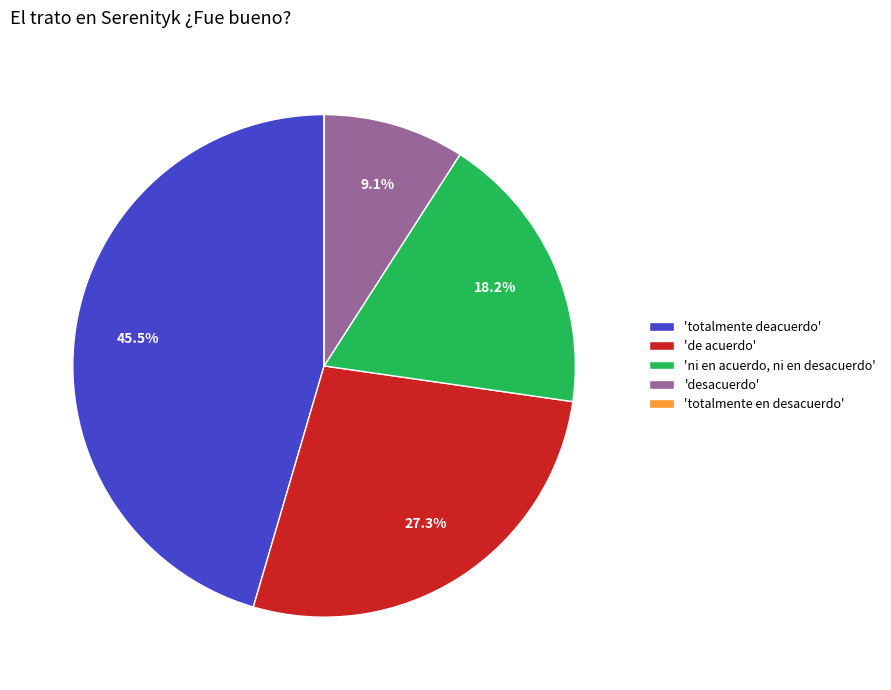

Is there a majority slice in this chart?

No